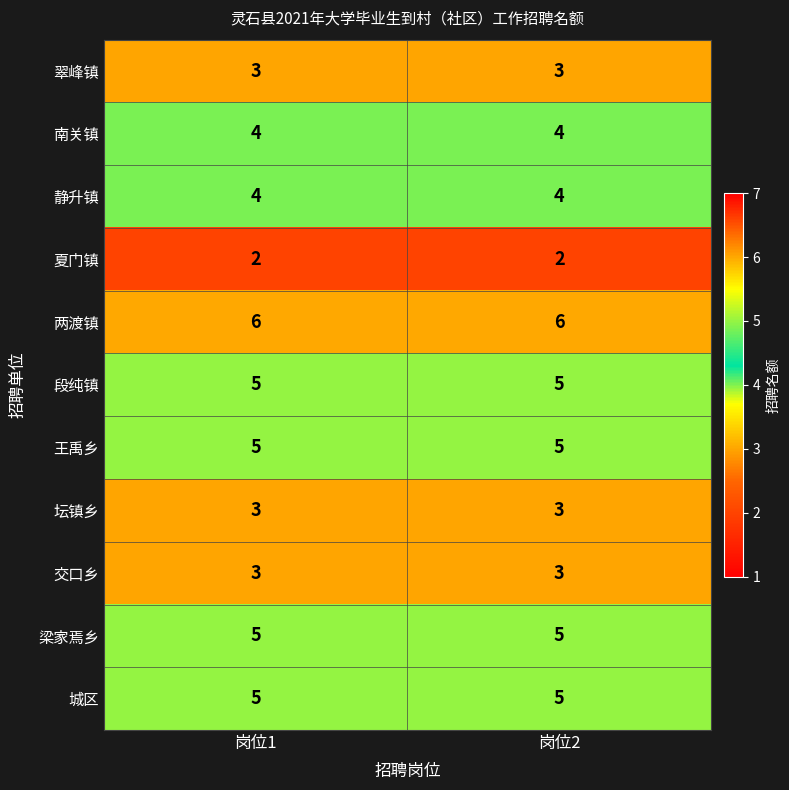

What is the highest value of the 段纯镇 series?

5